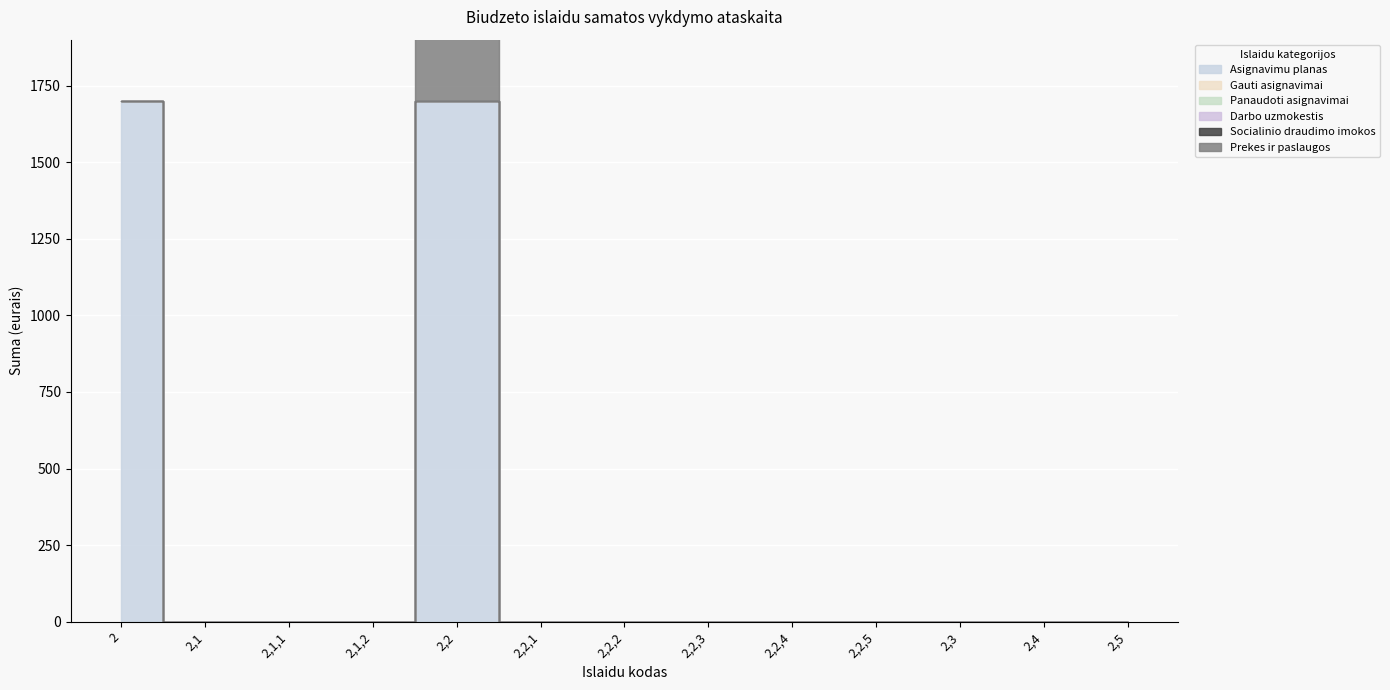

At which category is the sum across all series the highest?

2,2